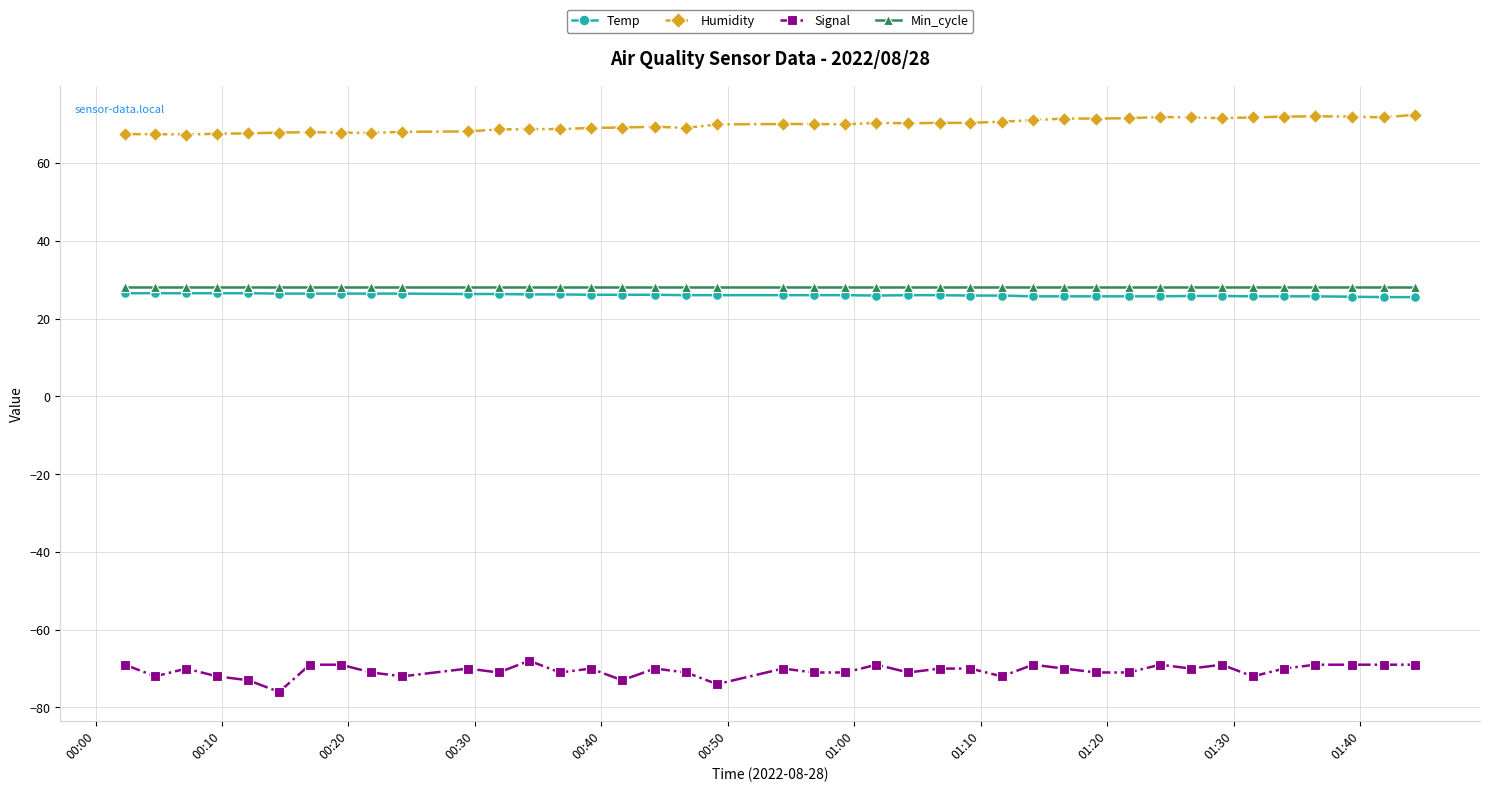

Which series has the largest total across all categories?

Humidity